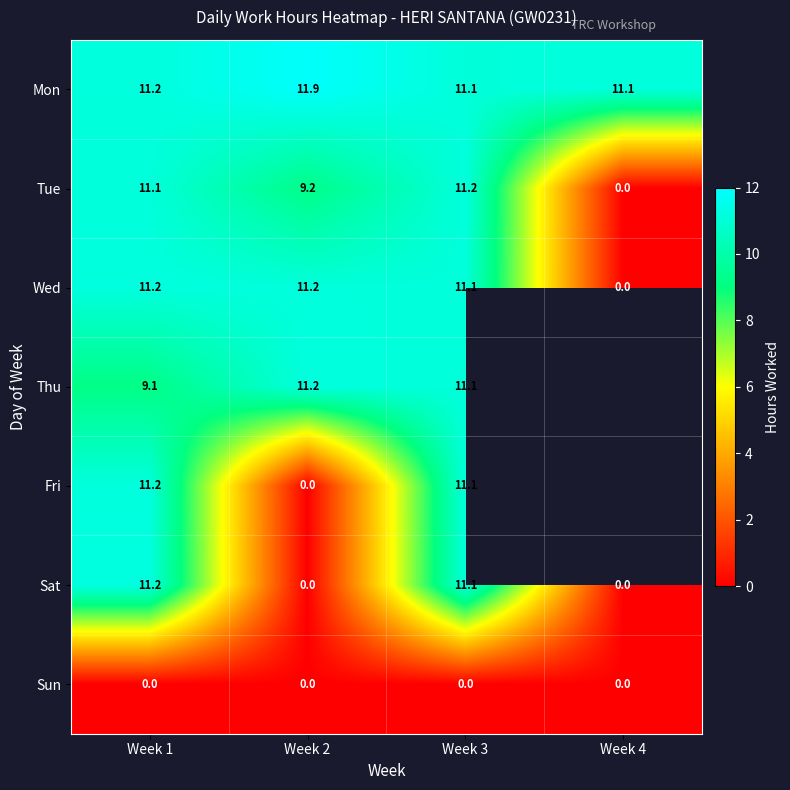

How many values in Wed are above zero?

3